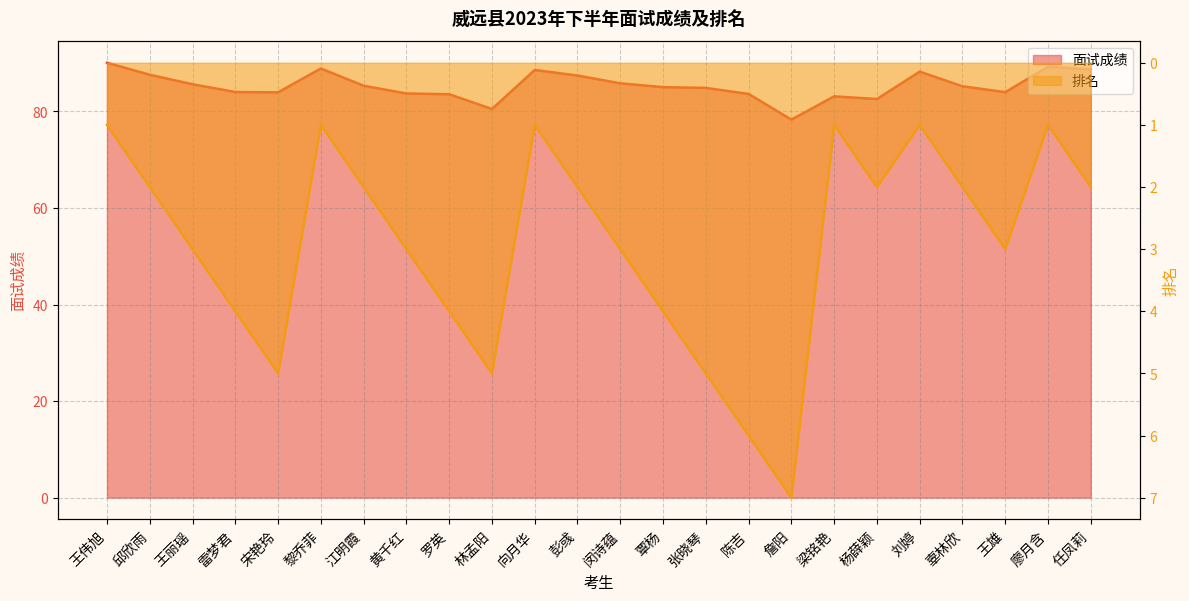

True or false: 排名 and 面试成绩 cross at least once.

False